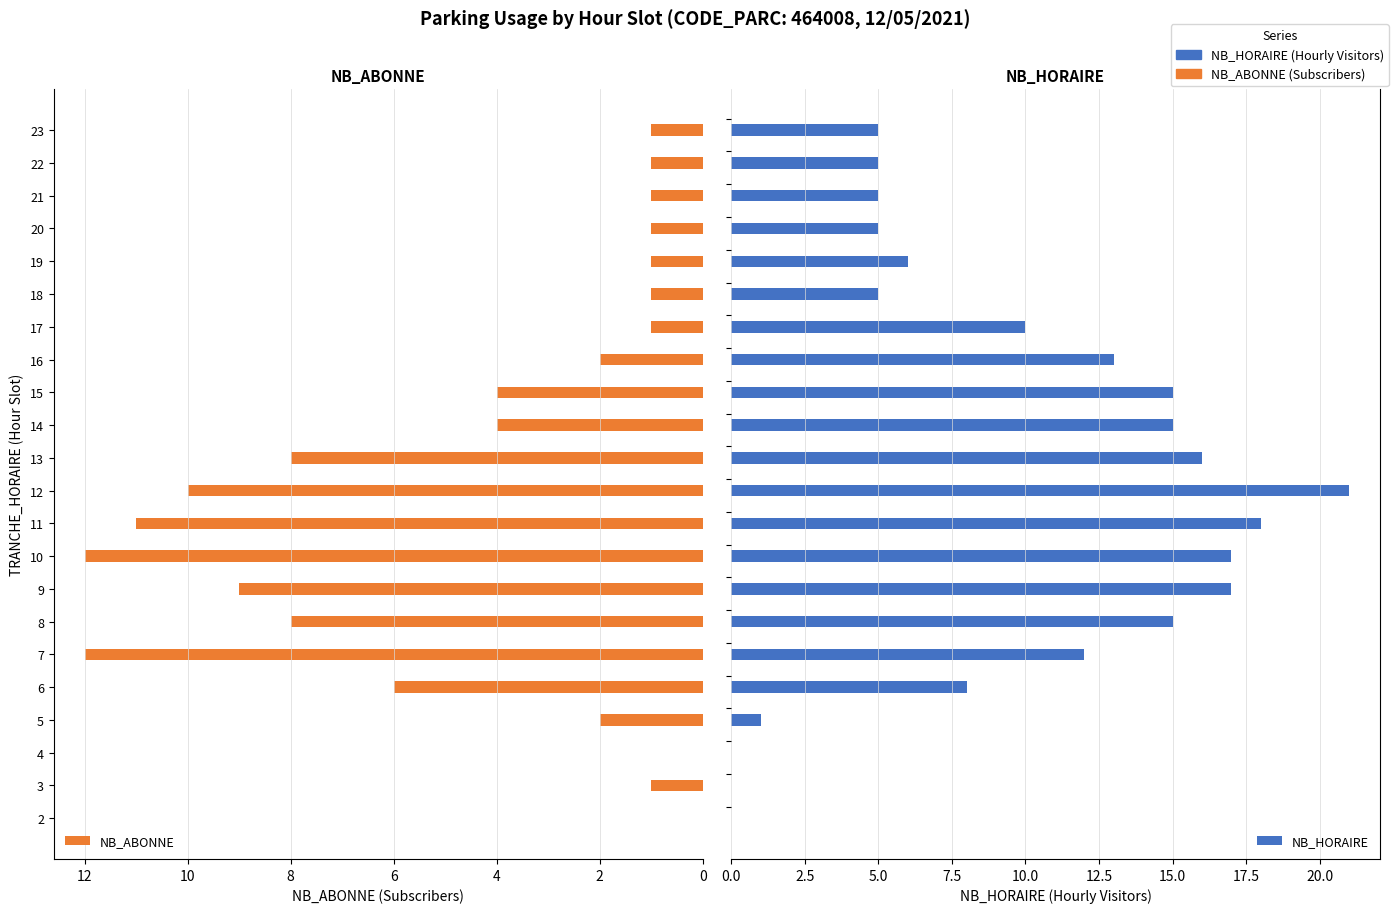

At how many categories does at least one series exceed 3?

18